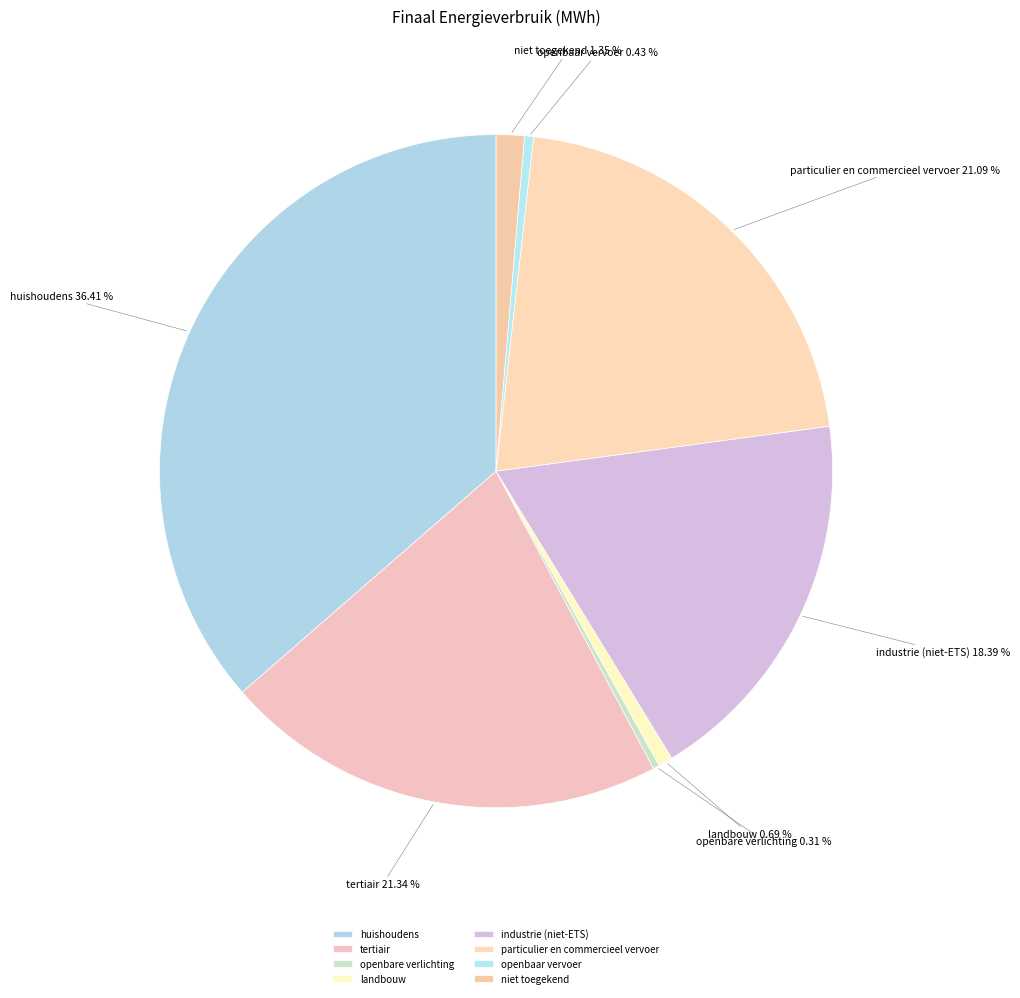

The openbaar vervoer slice represents 0% of the pie. True or false?

True